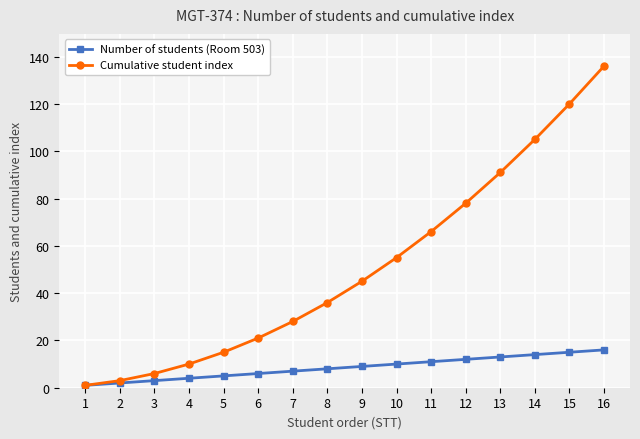

Rank the series at 8 from lowest to highest value.

Number of students (Room 503), Cumulative student index